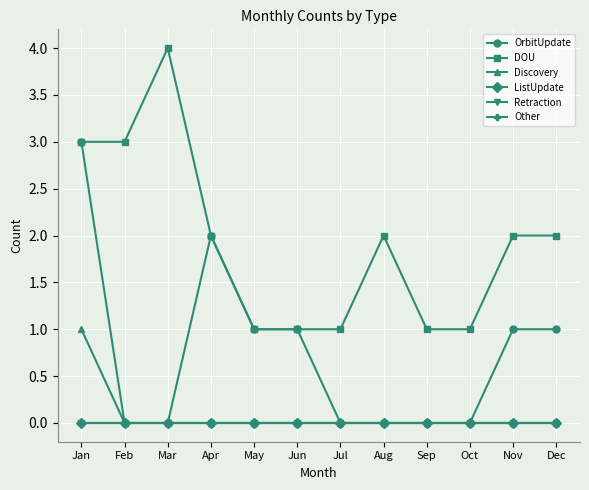

Rank the categories by Discovery value from lowest to highest.

Feb, Mar, Apr, May, Jun, Jul, Aug, Sep, Oct, Nov, Dec, Jan